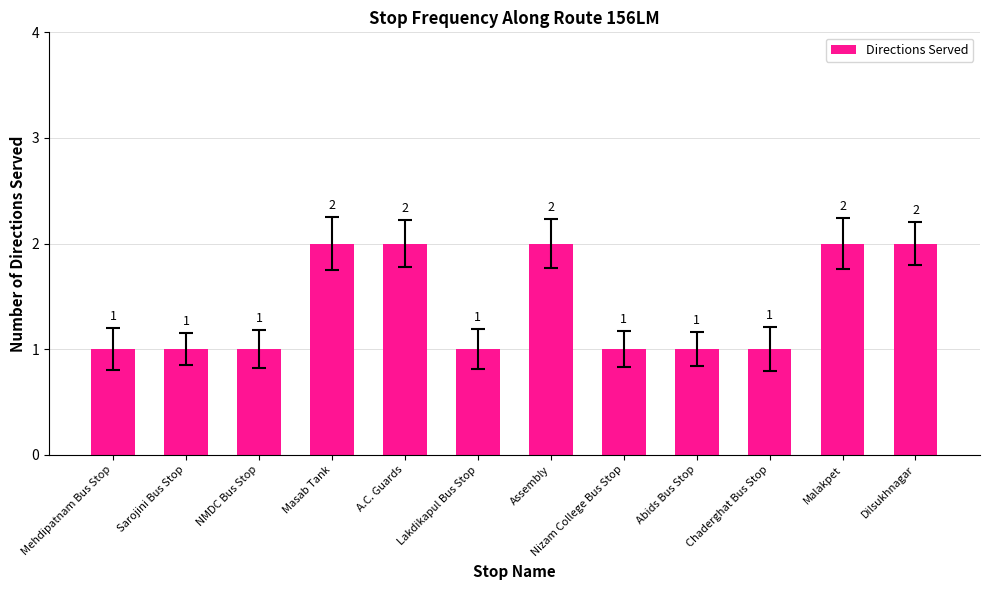

Reading left to right, extract all data points from this chart.

1	1	1	2	2	1	2	1	1	1	2	2